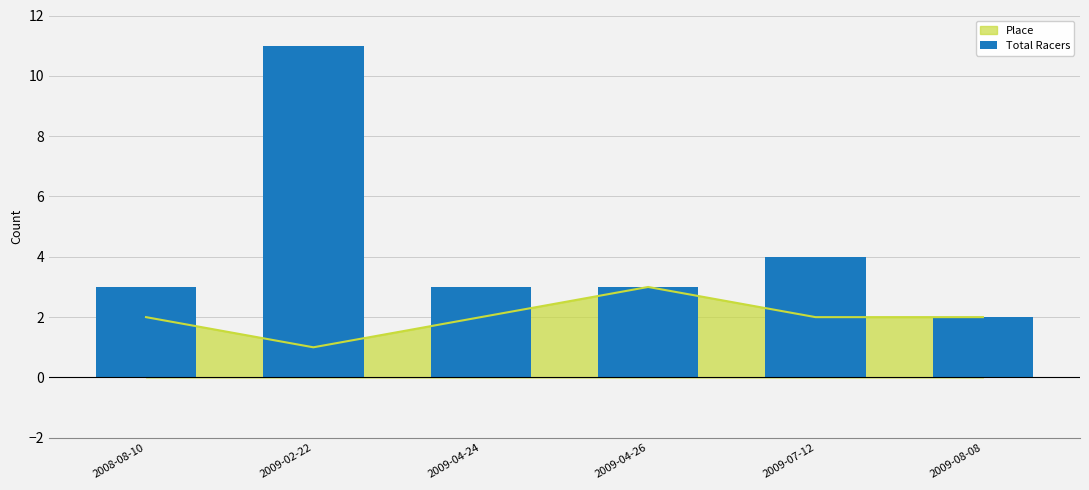

List the labels in order of value, smallest first.

2009-08-08, 2008-08-10, 2009-04-24, 2009-04-26, 2009-07-12, 2009-02-22